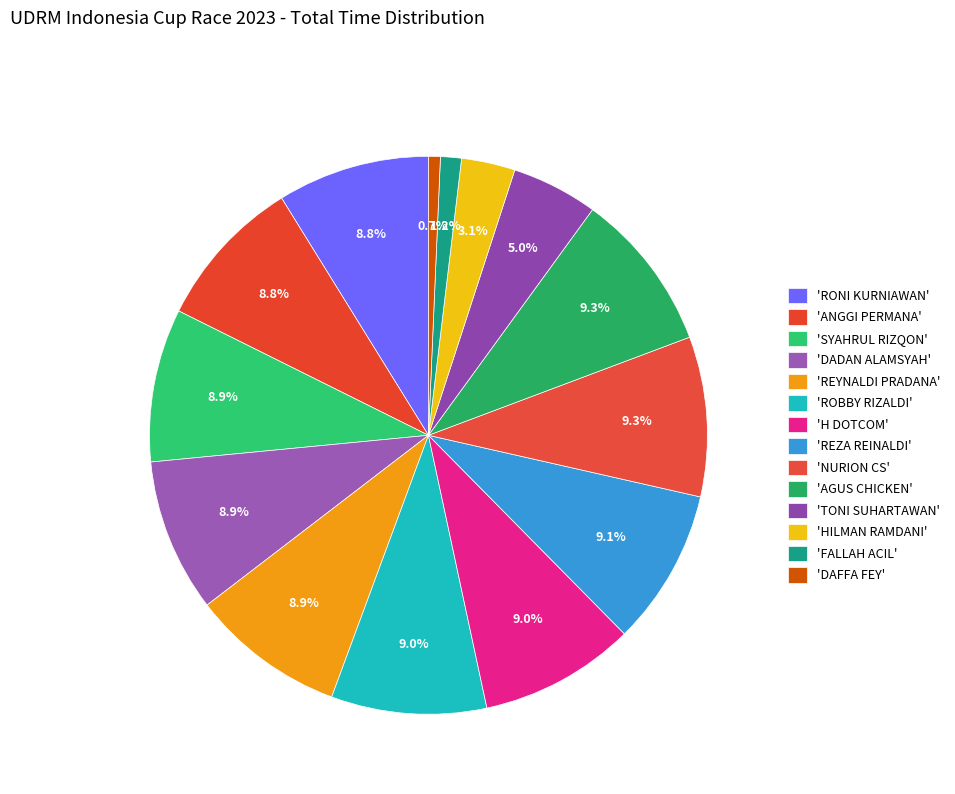

How many segments does this pie chart have?

14